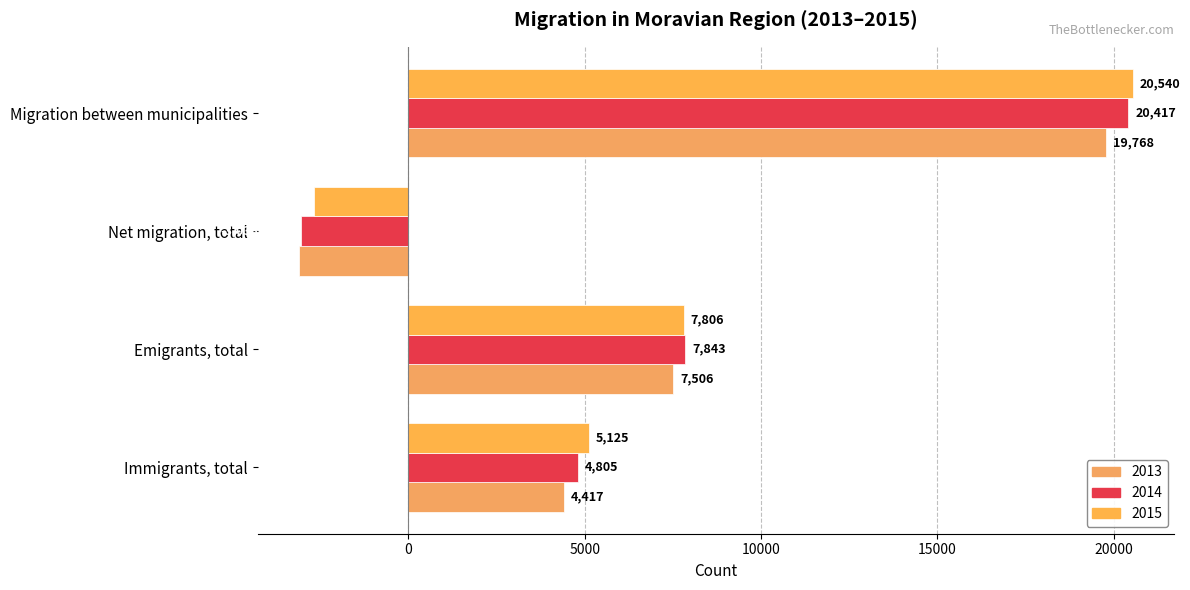

Which series changed the most between Emigrants, total and Migration between municipalities?

2015